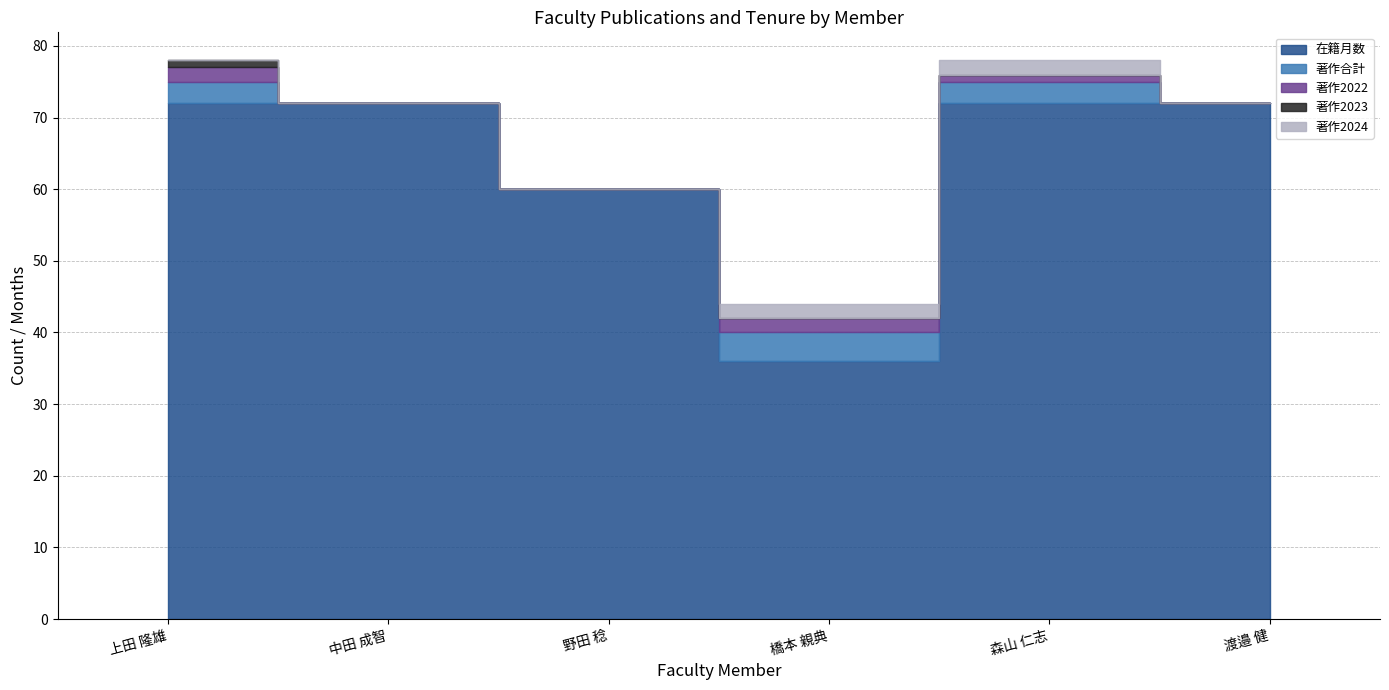

How many series are shown in this chart?

5